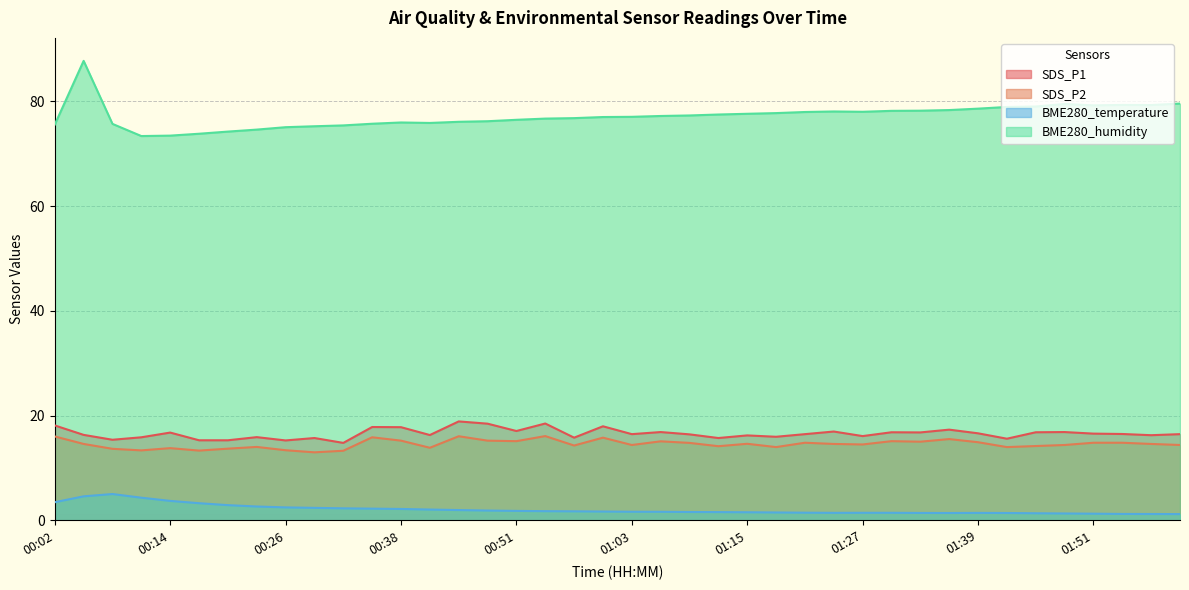

What is the difference between the highest and lowest values at 00:54?

74.9